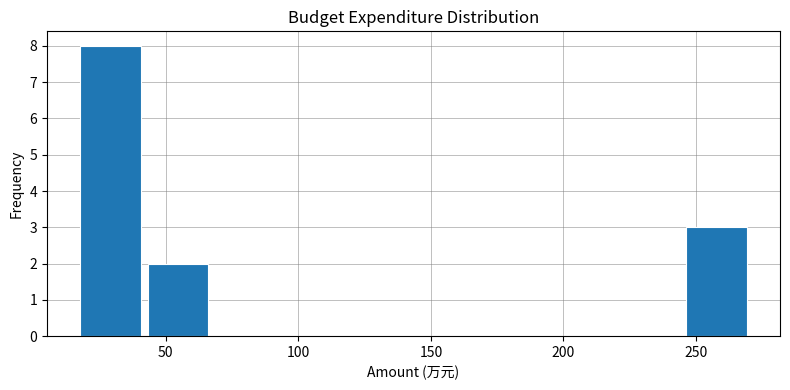

Reading left to right, list every bar in this chart as the range it spans on the x-axis followed by its height. Neither the bar edges nor the heights are printed on the chart, so give them approximately, as read against the axes.

20 to 45: 8
45 to 70: 2
70 to 95: 0
95 to 120: 0
120 to 145: 0
145 to 170: 0
170 to 195: 0
195 to 220: 0
220 to 245: 0
245 to 270: 3